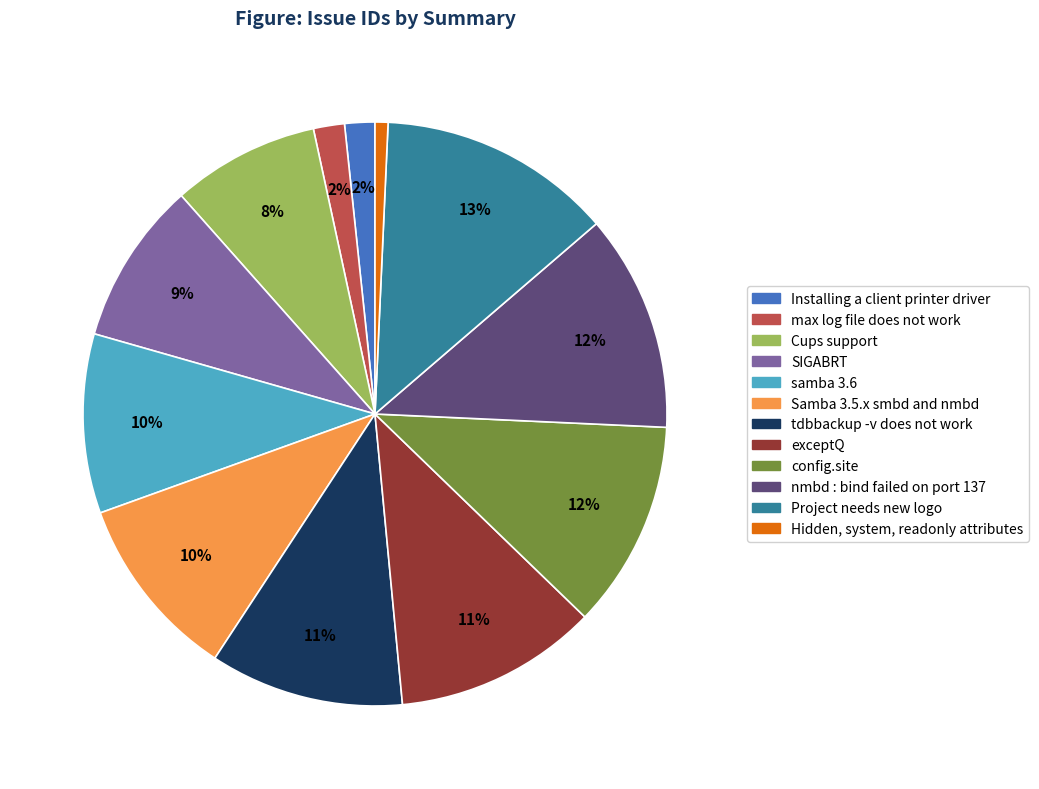

Count the number of slices in the pie.

12